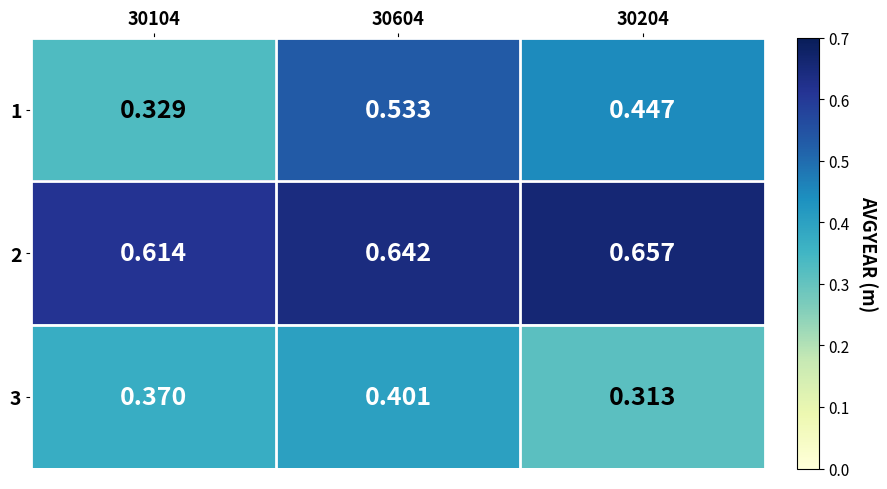

Is the value of 3 at 30204 greater than the value of 2 at 30104?

No